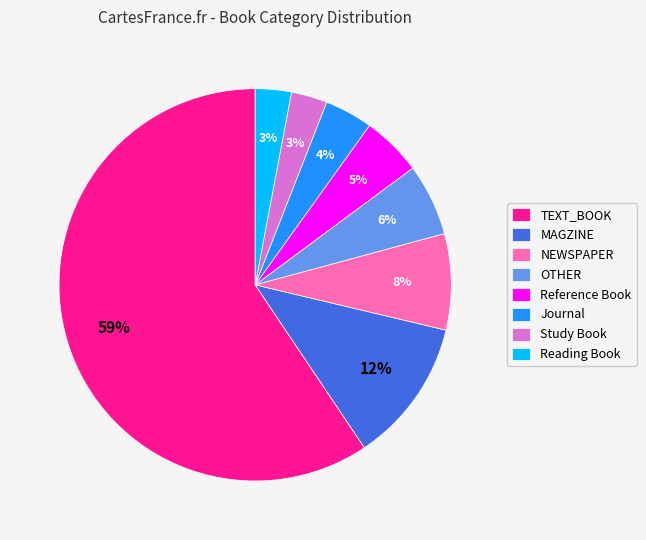

Which has a higher value, Journal or NEWSPAPER?

NEWSPAPER